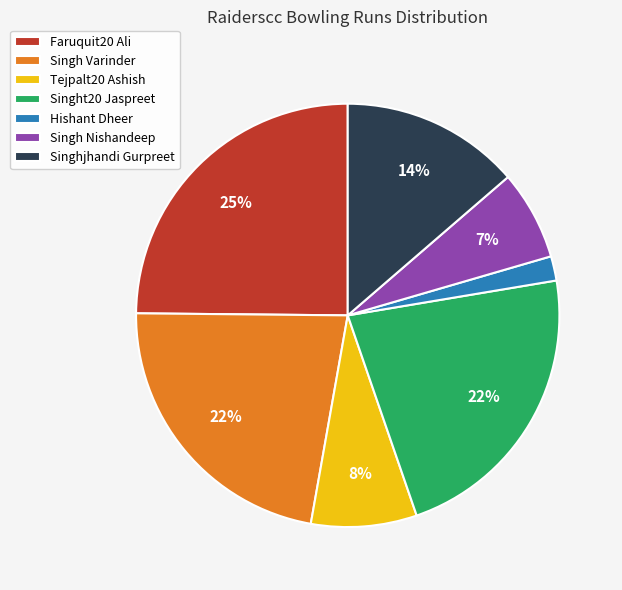

What percentage is the Singh Varinder slice, to the nearest percent?

22%